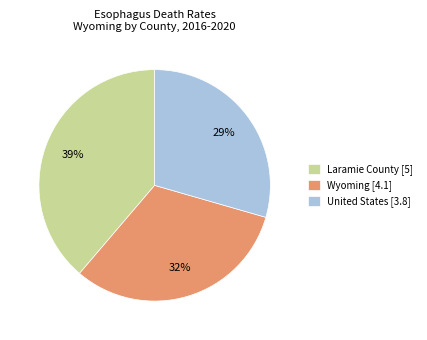

Count the number of slices in the pie.

3